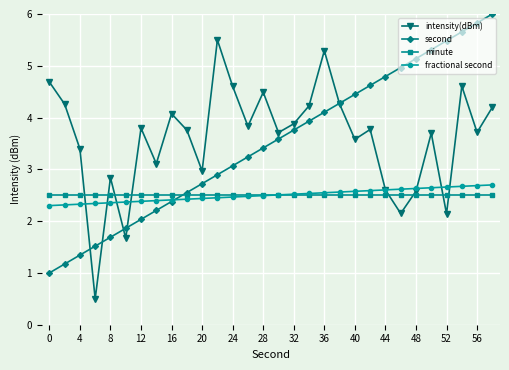

How many categories are shown in the chart?

30